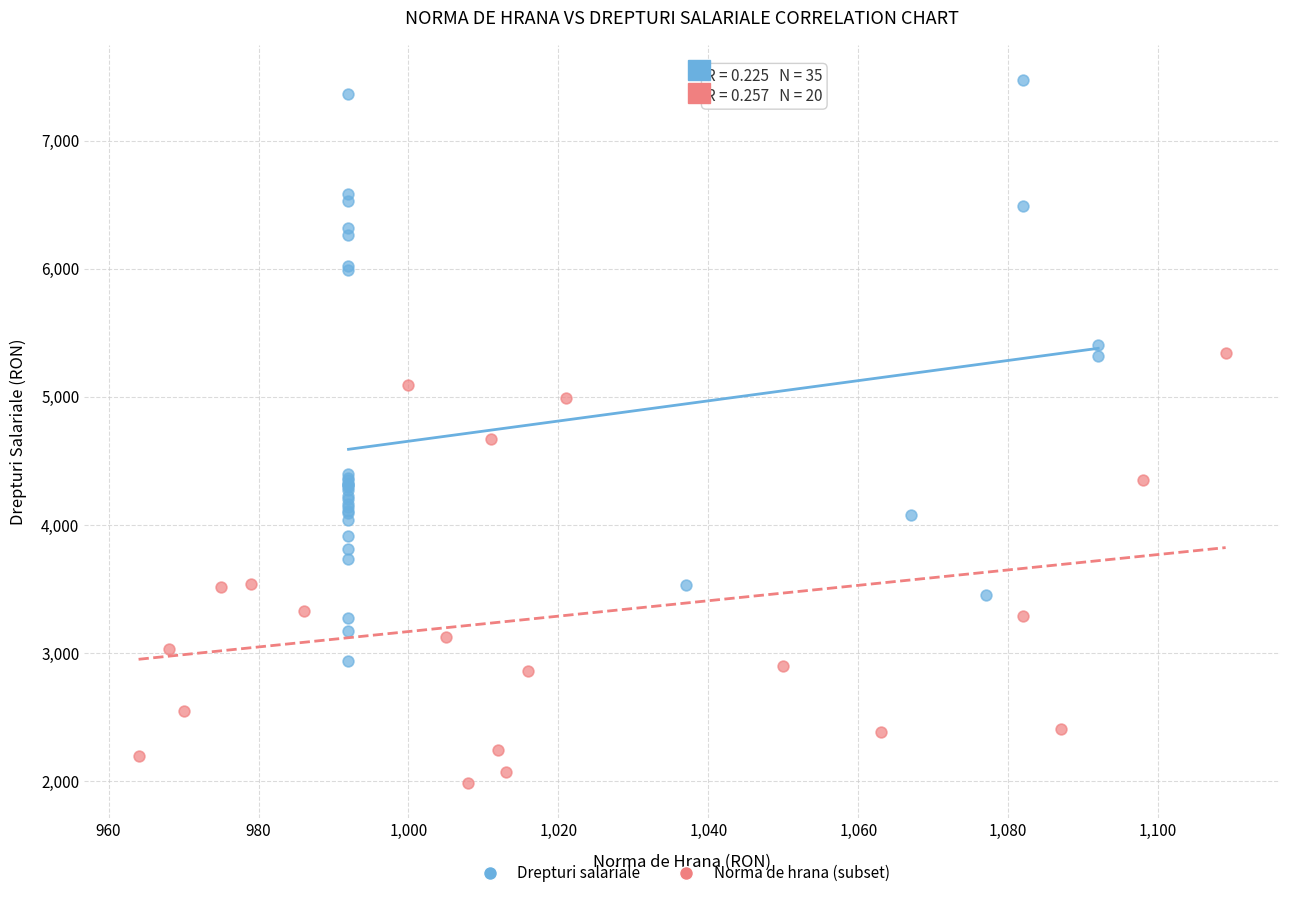

Which series has the widest spread of Y values?

Drepturi salariale